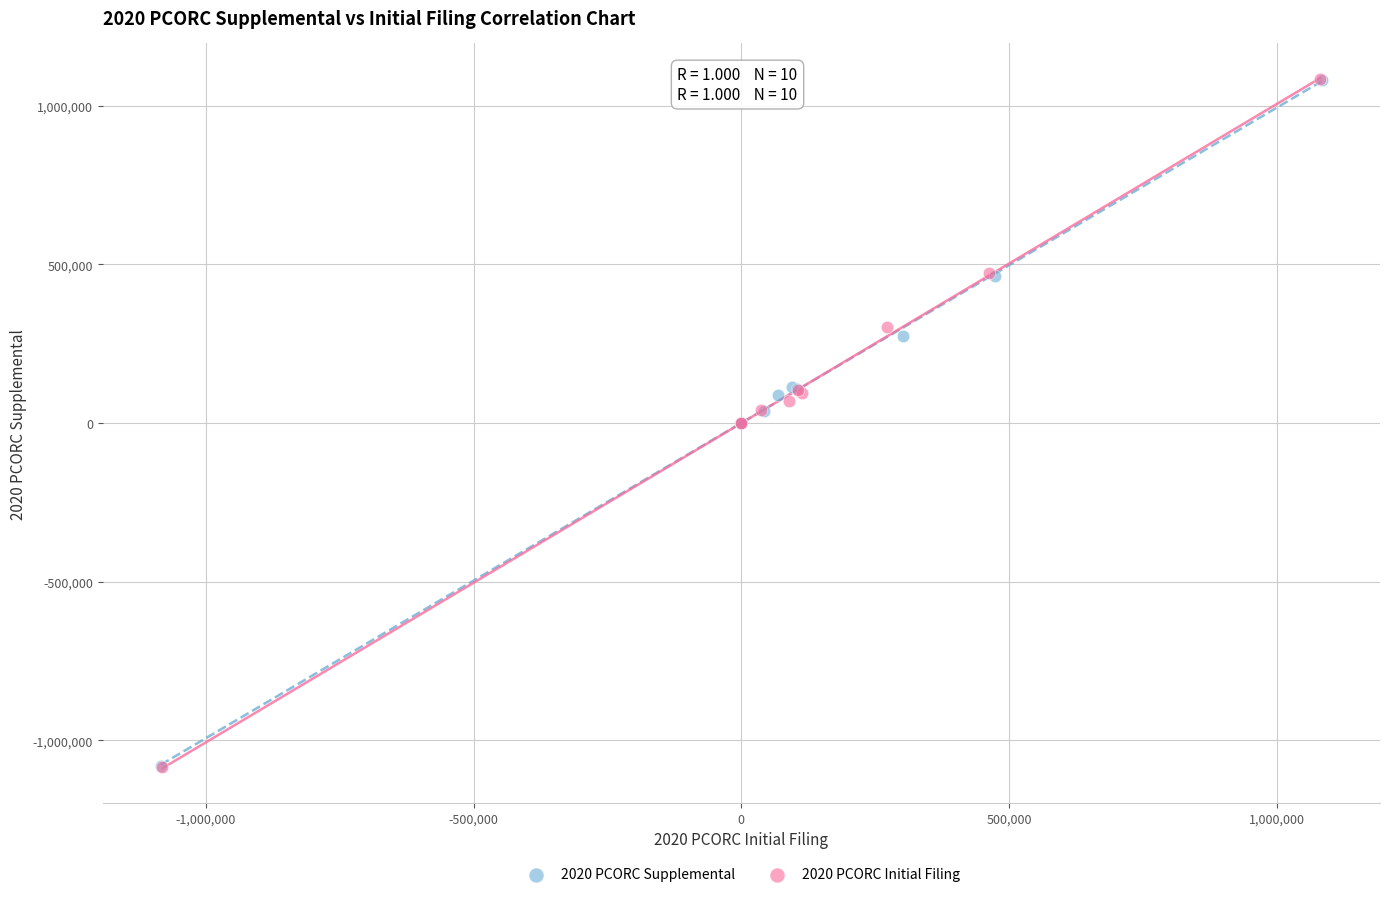

Which series has the largest Y range (max minus min)?

2020 PCORC Initial Filing